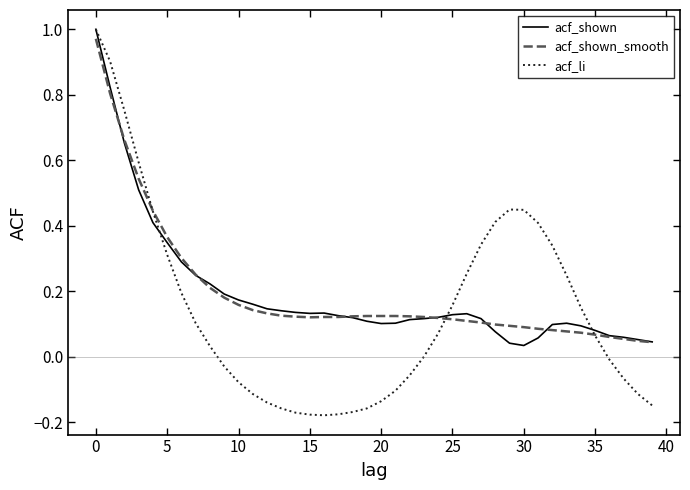

Which series has the largest range (max minus min)?

acf_li